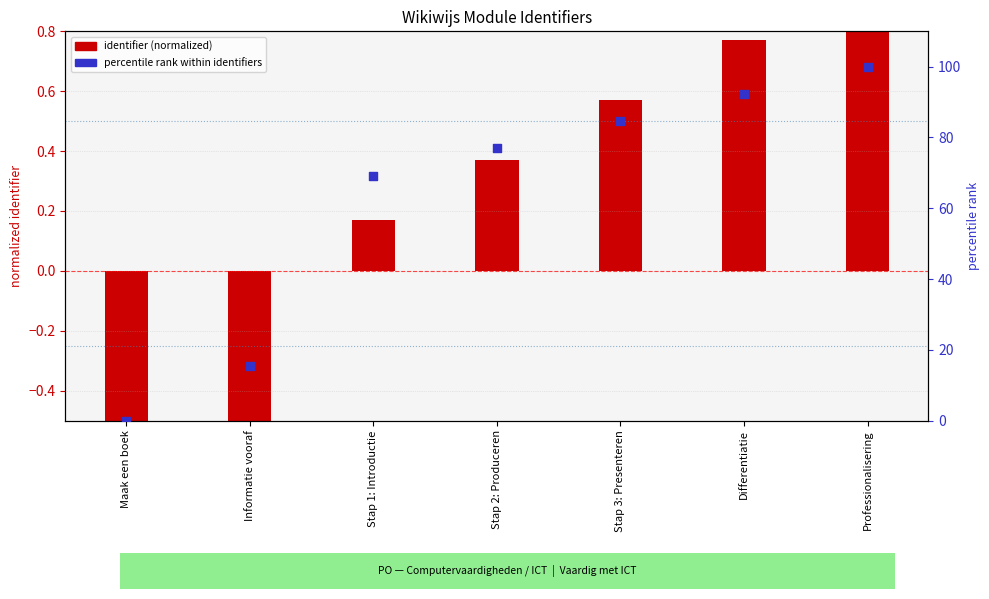

What is the total value across all series at Professionalisering?

101.0